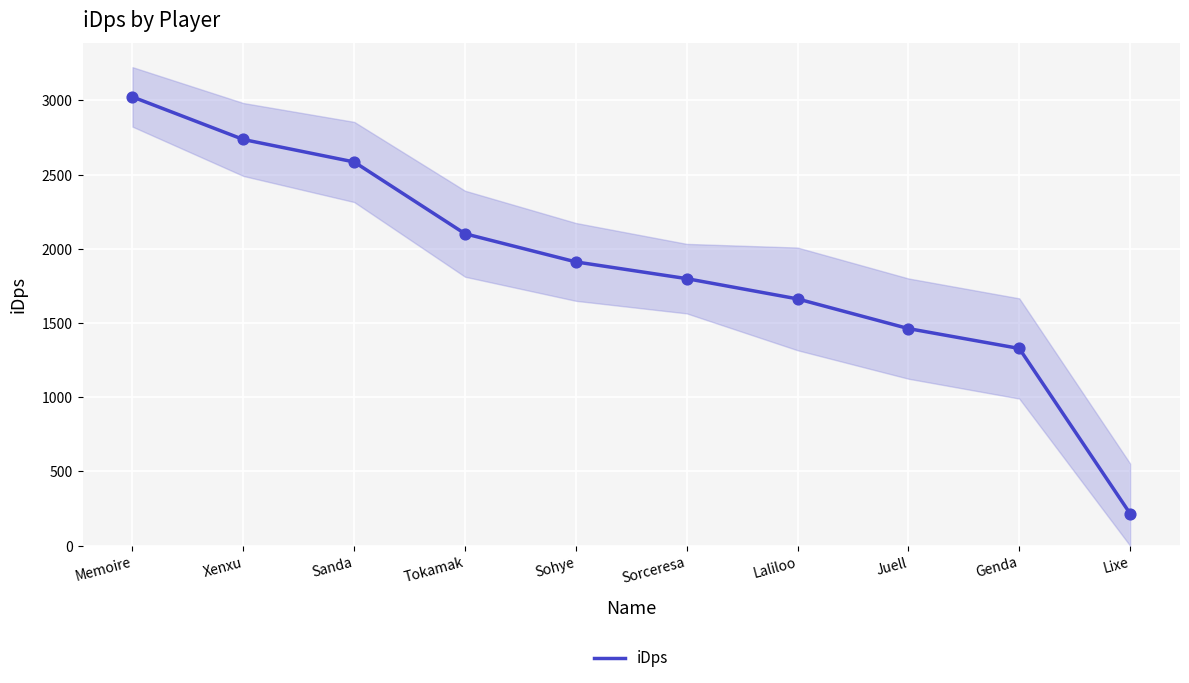

What is the change in value from Memoire to Xenxu?

-286.9